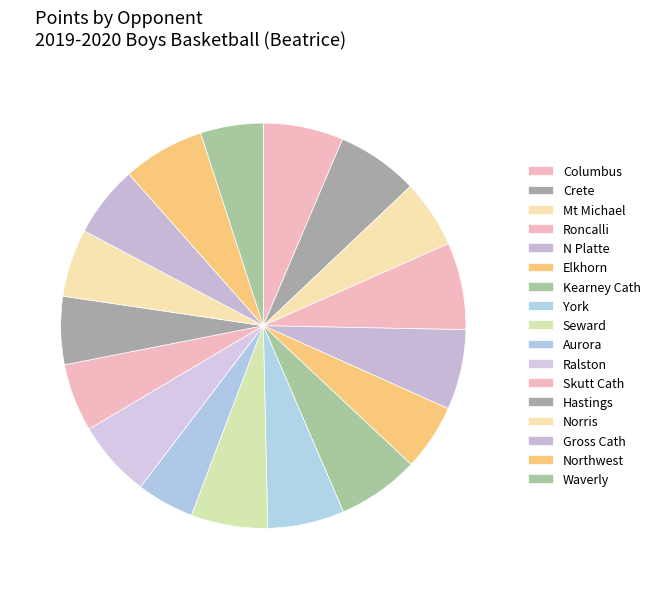

How many segments does this pie chart have?

17